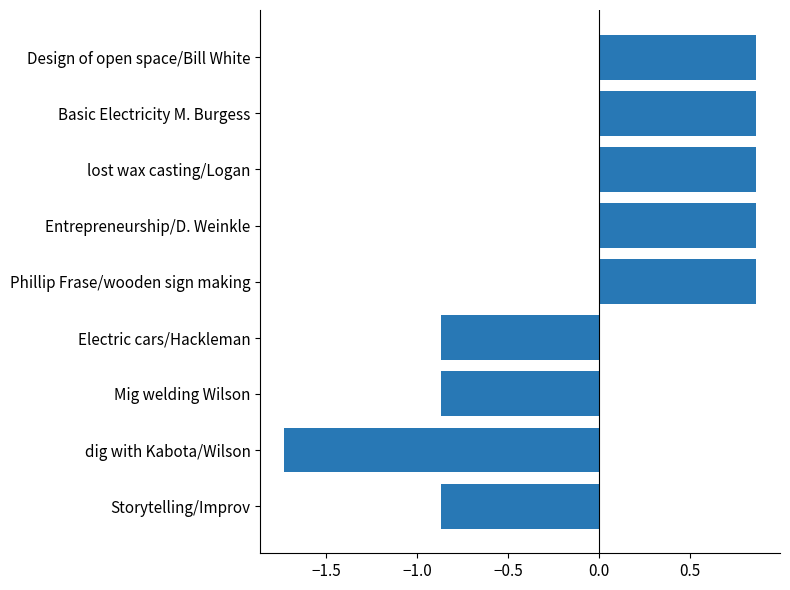

How many negative values are there?

4